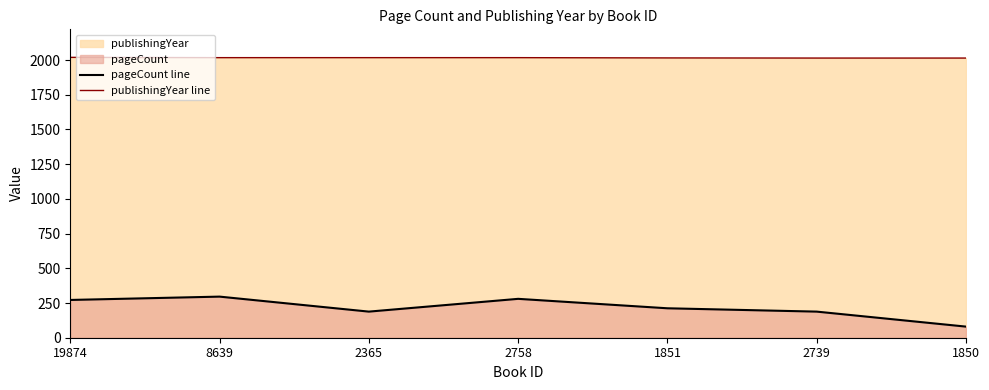

True or false: pageCount line and publishingYear line cross at least once.

False